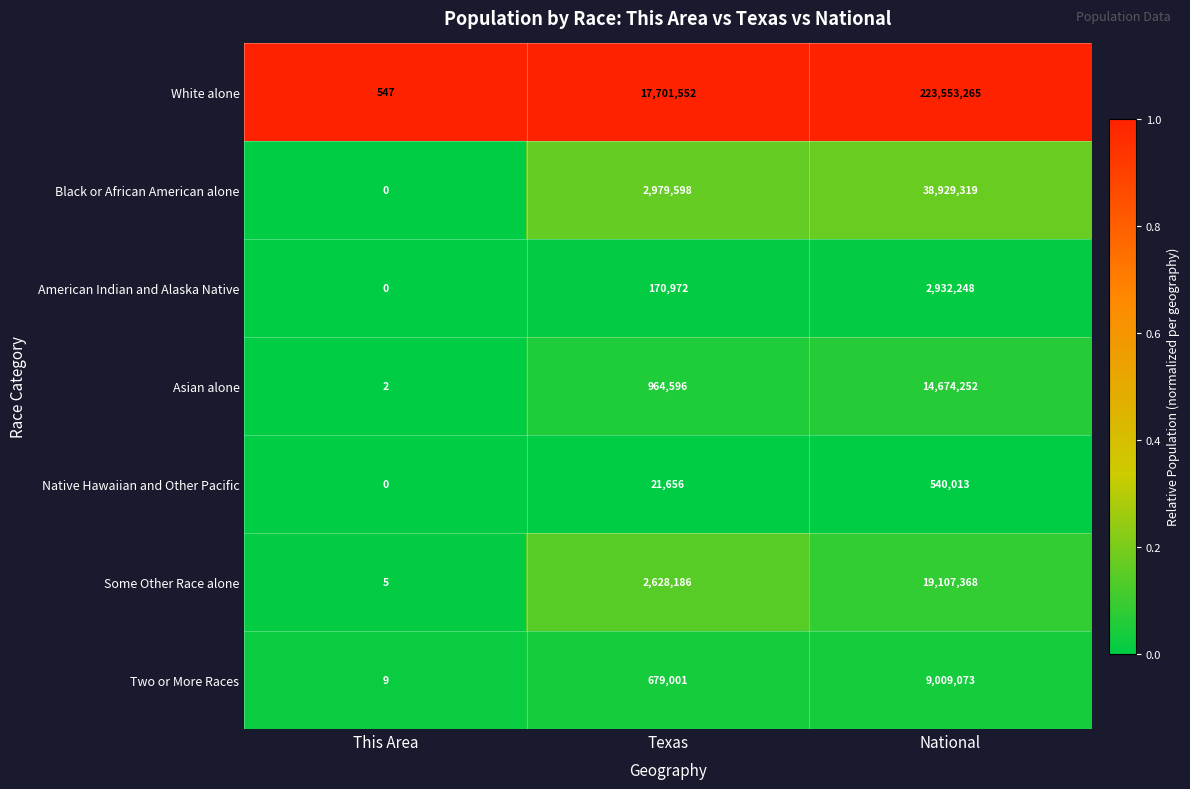

What is the spread (max minus min) of values at National?

223013252